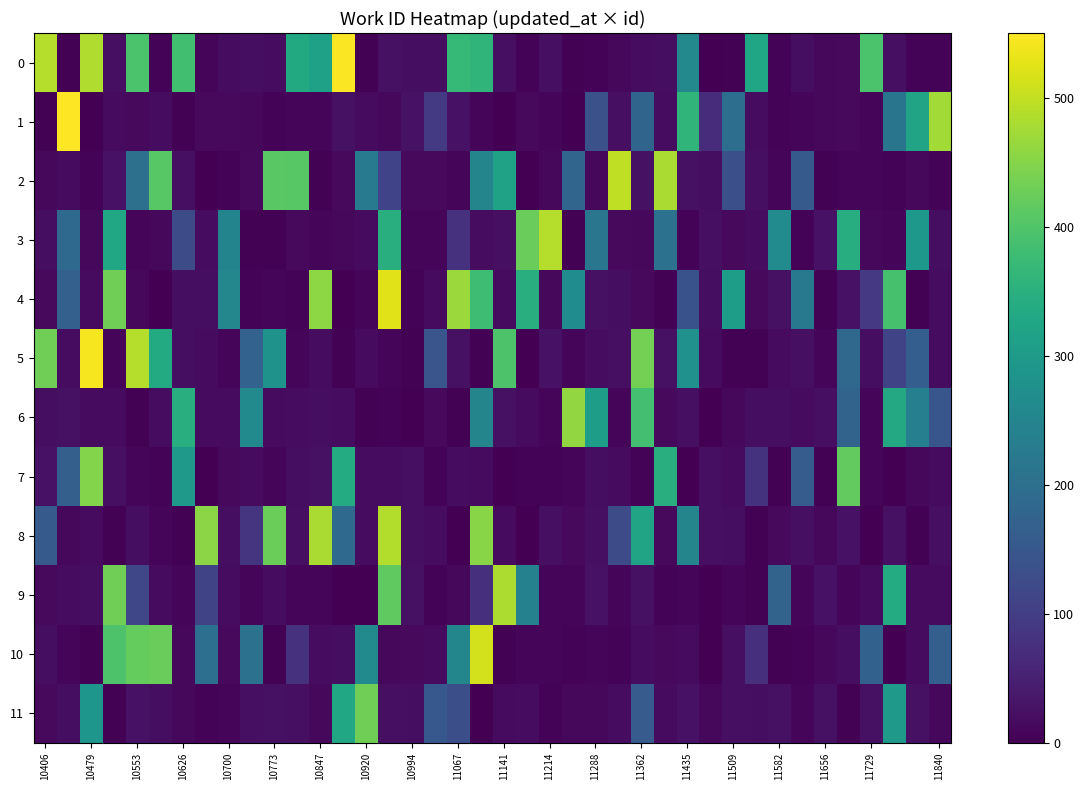

At how many categories does at least one series exceed 243?

35